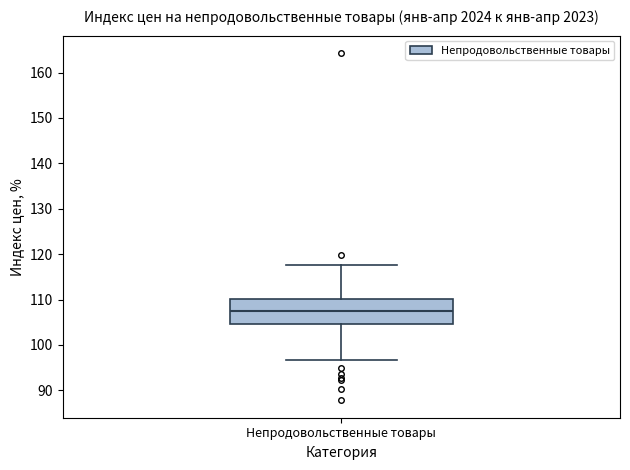

Transcribe this box plot: give where the median line is, the range the box spans, and where the two whiskers end, as read against the y-axis. The values are not printed on the chart, so give them approximately, as read against the axis.

median 108, box 105 to 110, whiskers 97 to 118